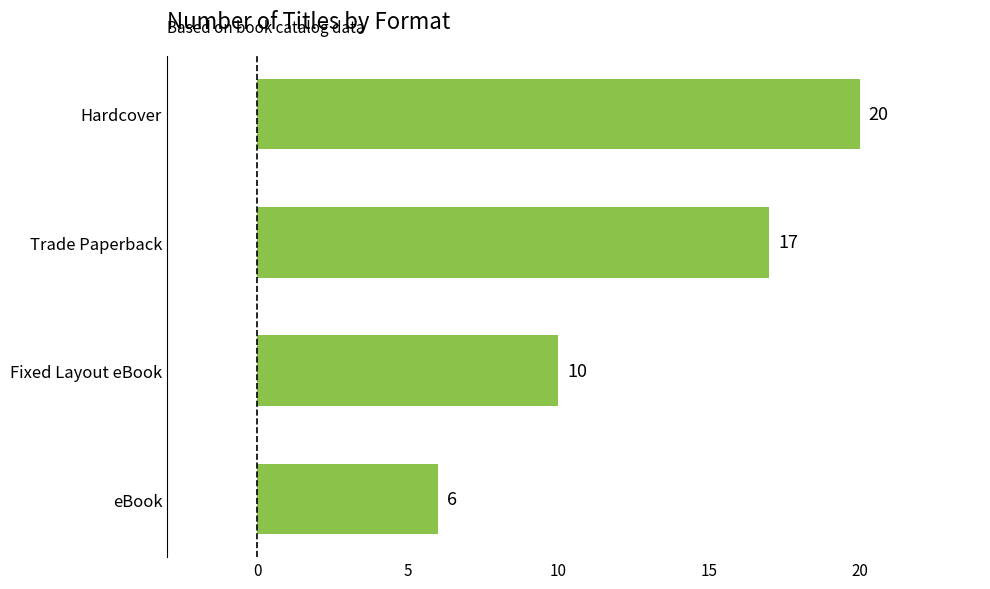

What is the change in value from Trade Paperback to eBook?

-11